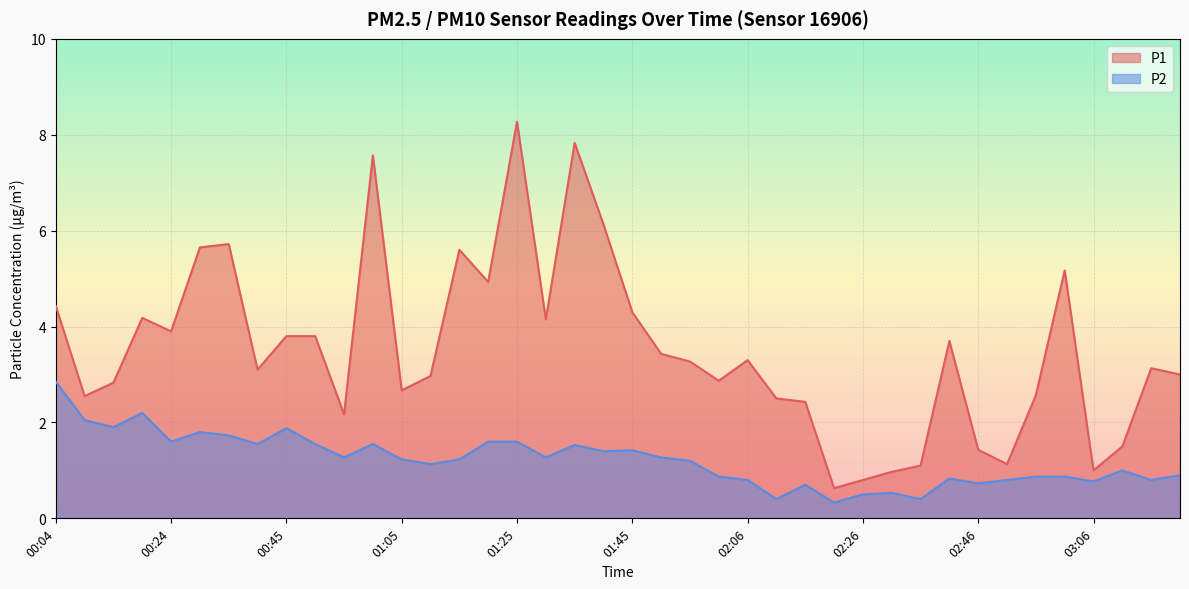

What is the difference between the second highest and second lowest values in the P1 series?

7.0